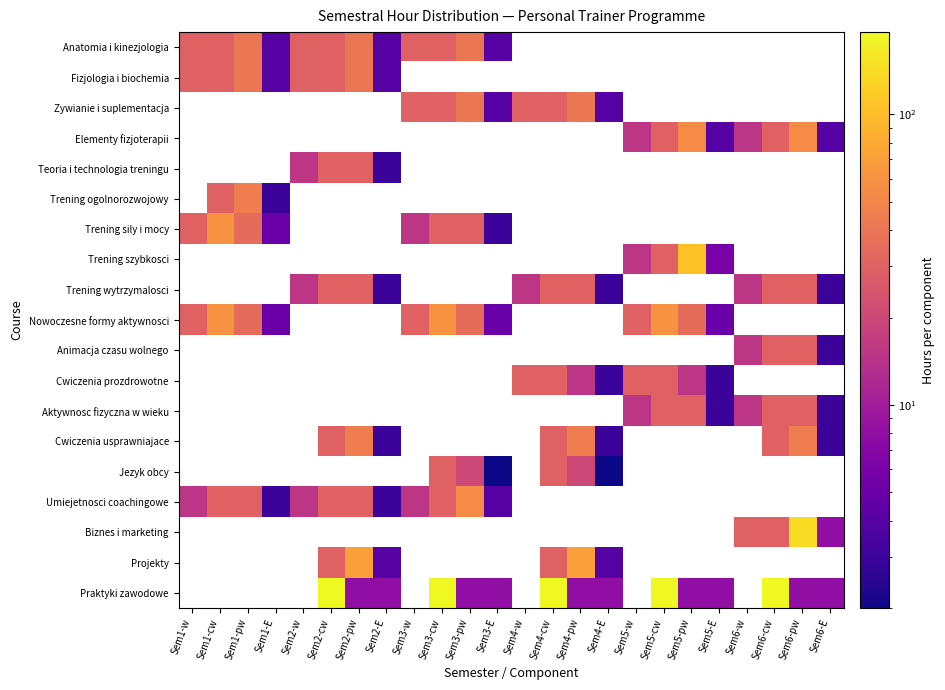

What is the difference between the highest and lowest values at Sem2-cw?

162.0